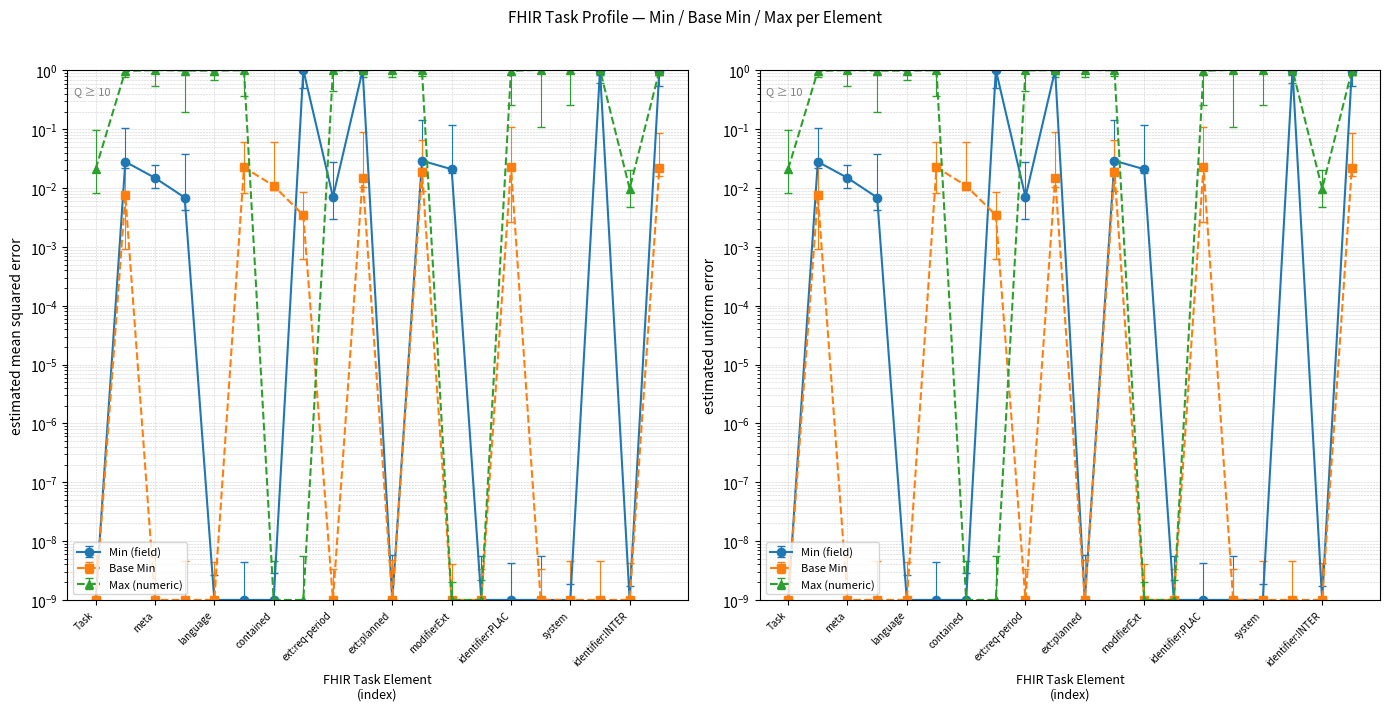

What is the maximum value for Min (field)?

1.0